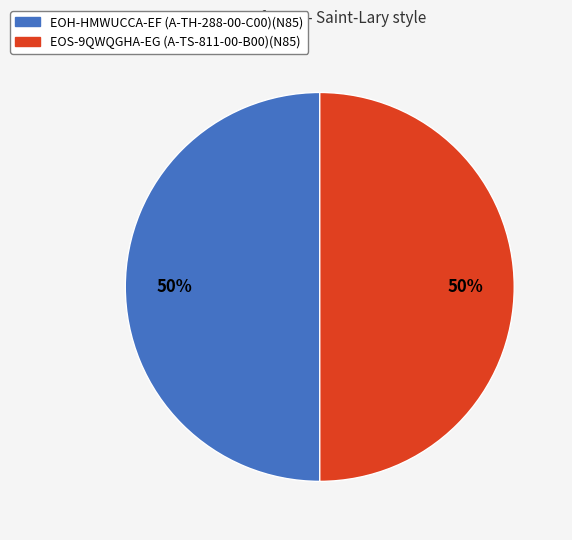

To the nearest percent, what is the average slice percentage?

50%